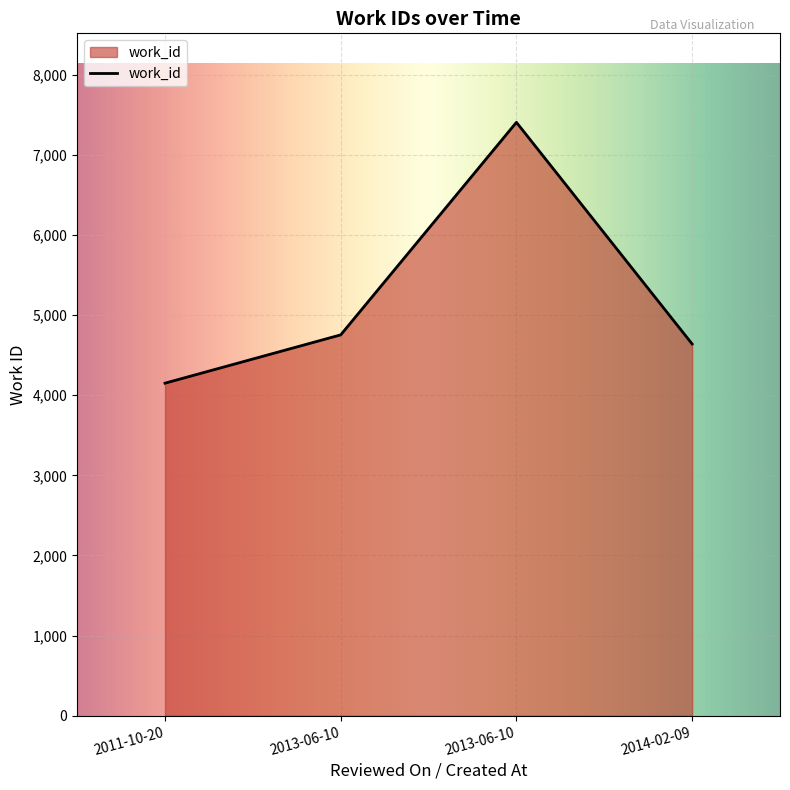

How many lines are shown in the chart?

1